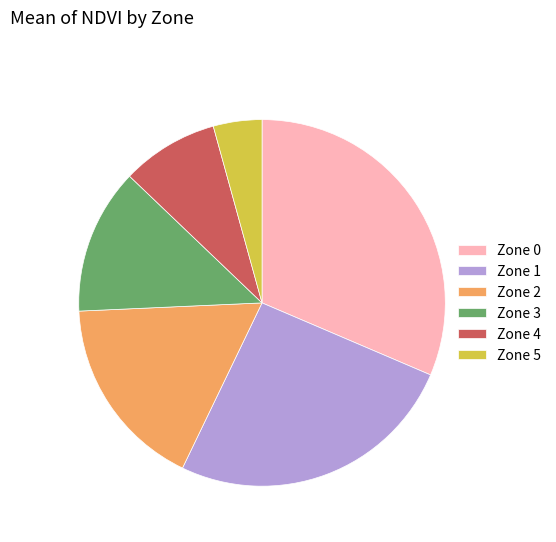

The Zone 5 slice represents 19% of the pie. True or false?

False